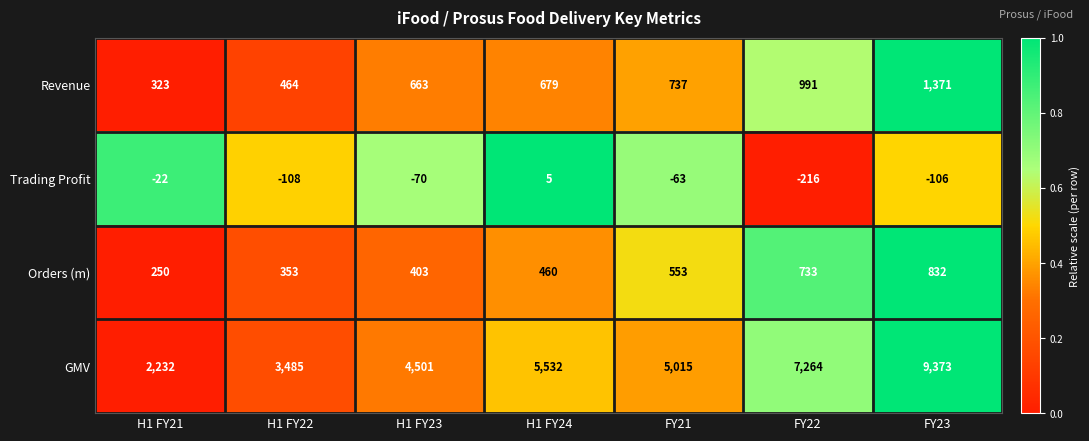

List the series in order of their peak value, highest first.

GMV, Revenue, Orders (m), Trading Profit